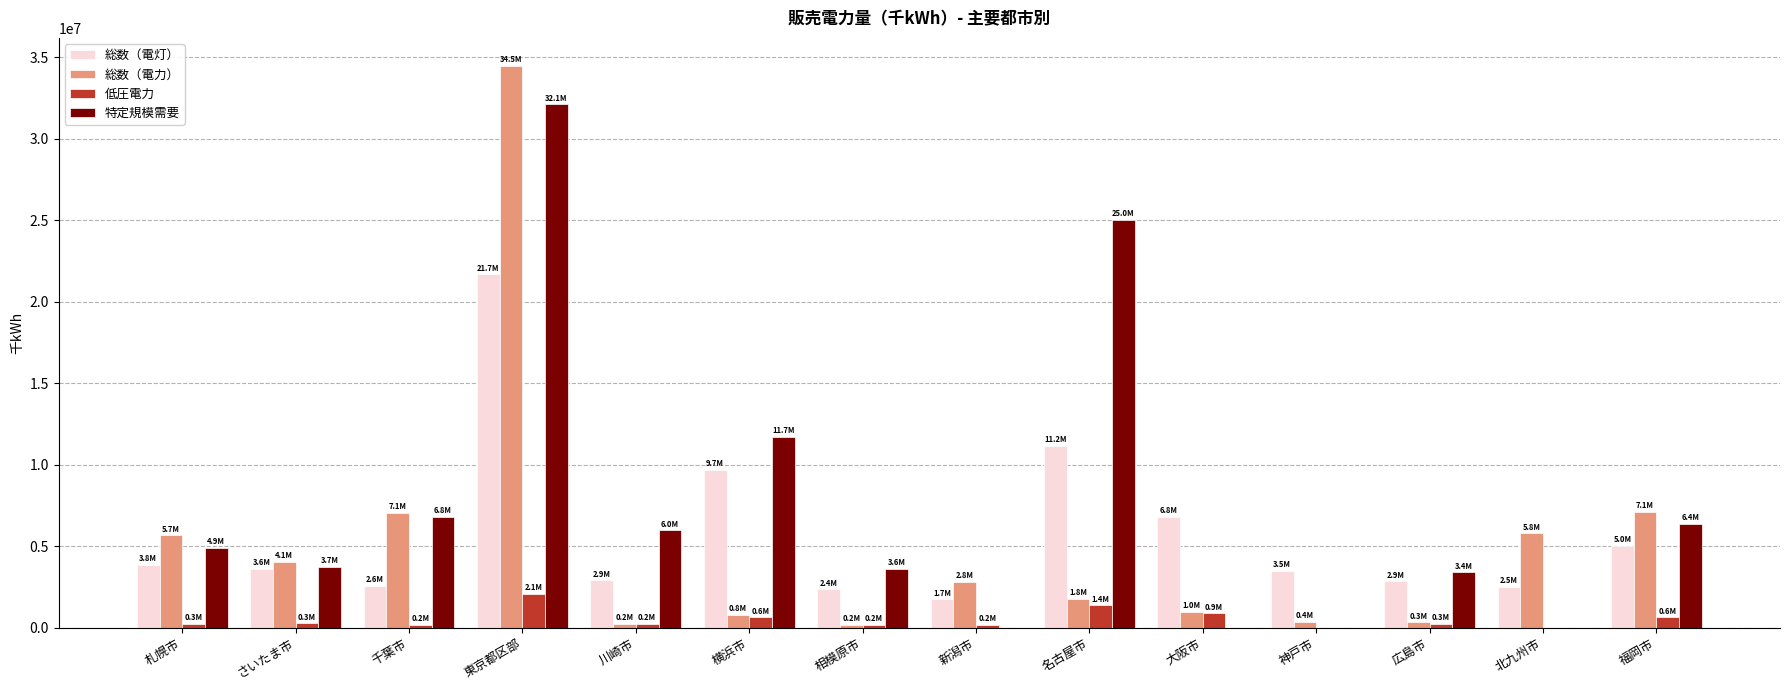

At which category is the sum across all series the highest?

東京都区部